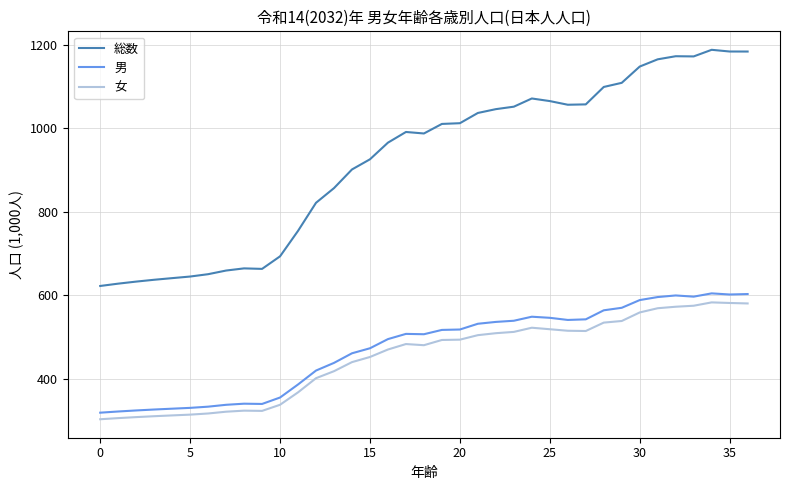

Which series has the widest spread of values?

総数